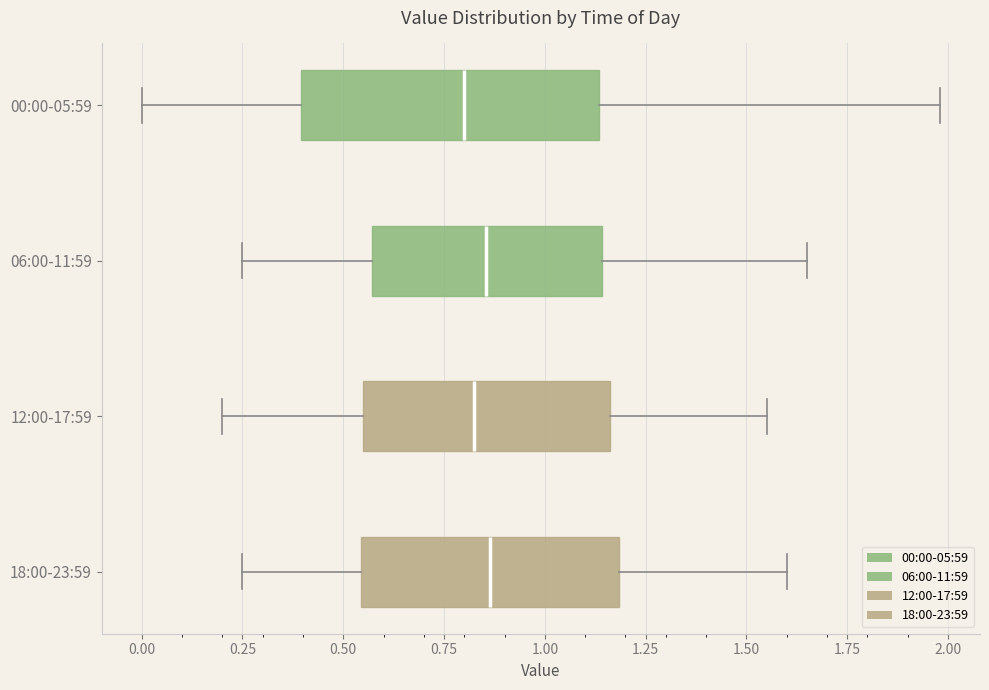

Which box is the widest, from its left edge to its right edge?

00:00-05:59